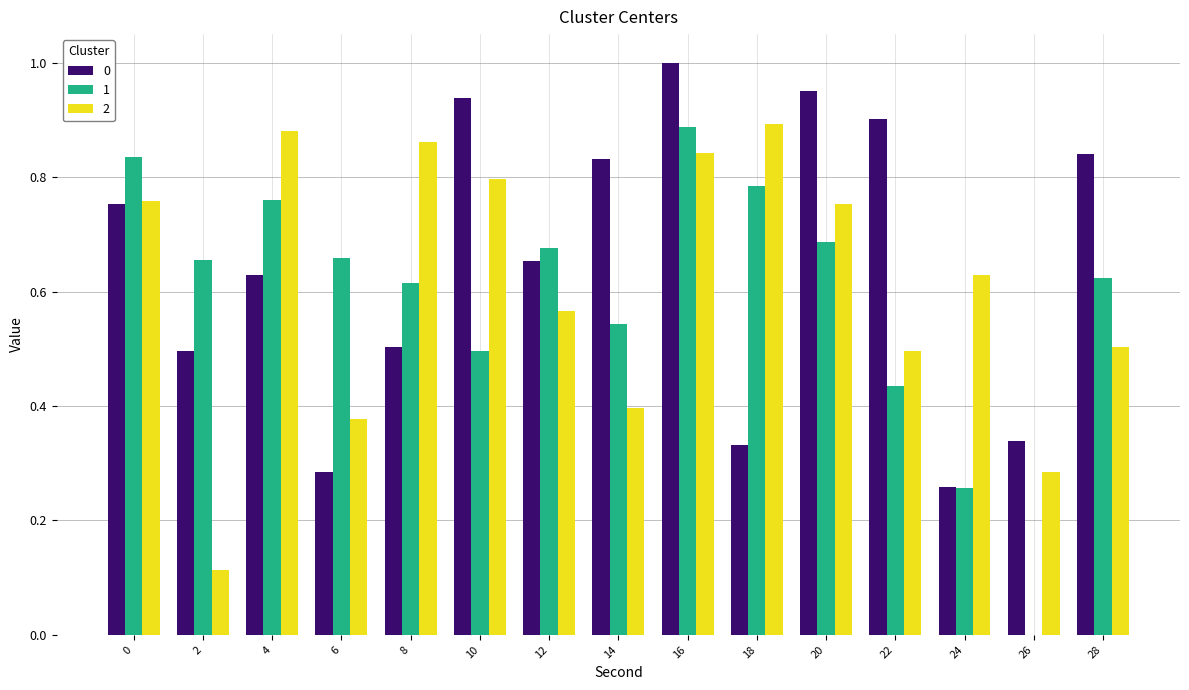

Are the bars horizontal?

No